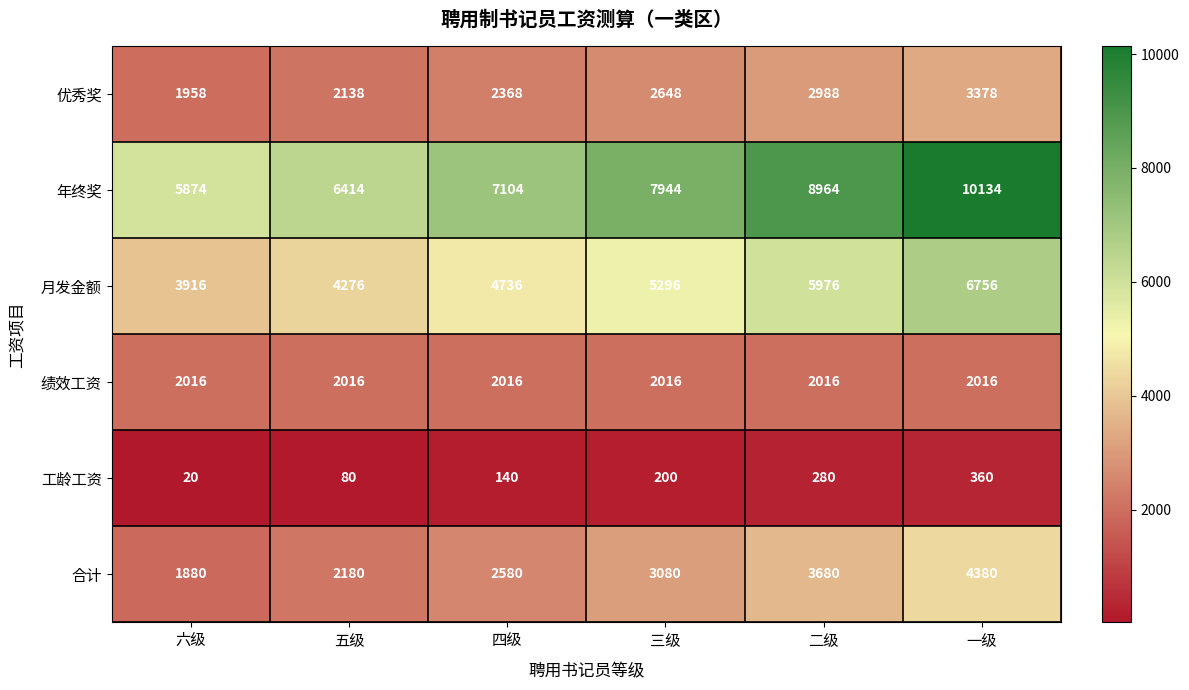

Where is 合计 nearest to the value 3130?

三级